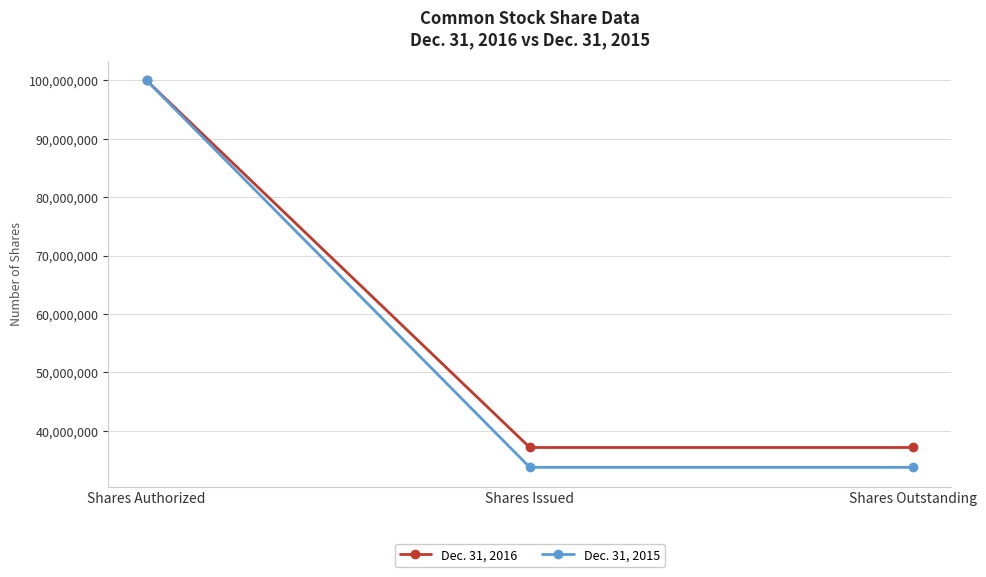

Is the value of Dec. 31, 2016 at Shares Issued greater than the value of Dec. 31, 2015 at Shares Authorized?

No